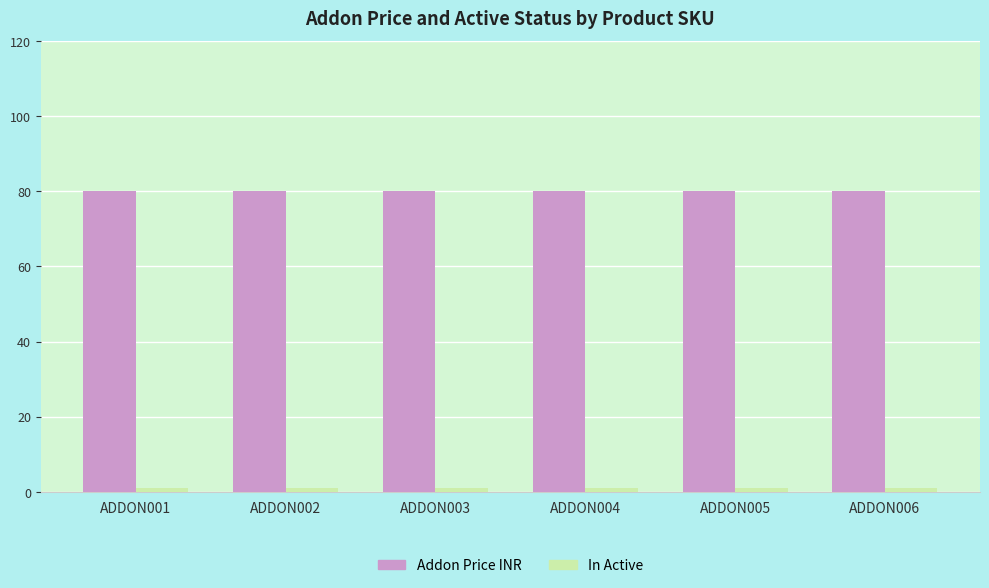

Is it true that Addon Price INR equals 44 at ADDON004?

False